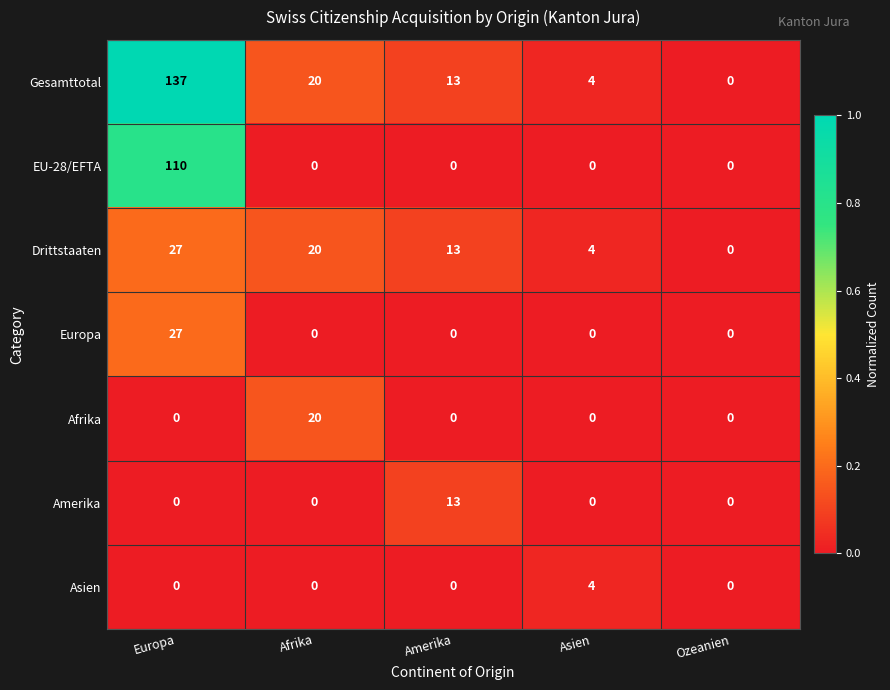

Which category has the highest value in the Afrika series?

Afrika